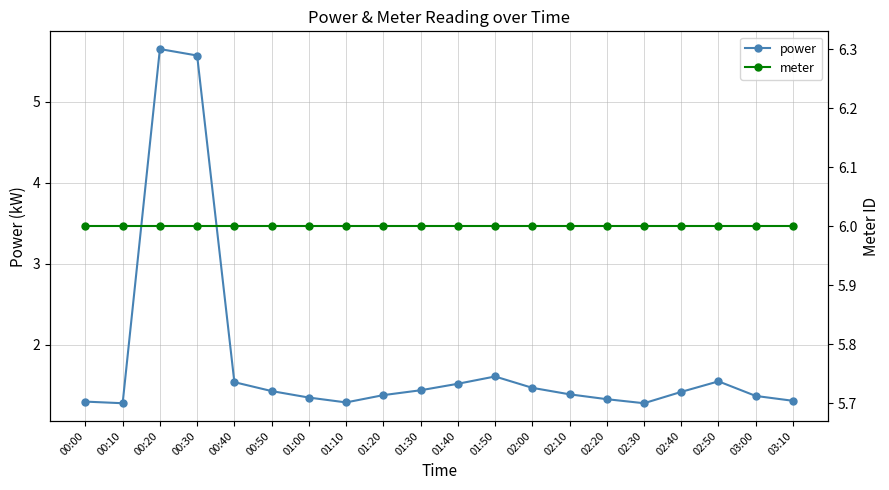

Rank the categories by meter value from highest to lowest.

00:00, 00:10, 00:20, 00:30, 00:40, 00:50, 01:00, 01:10, 01:20, 01:30, 01:40, 01:50, 02:00, 02:10, 02:20, 02:30, 02:40, 02:50, 03:00, 03:10